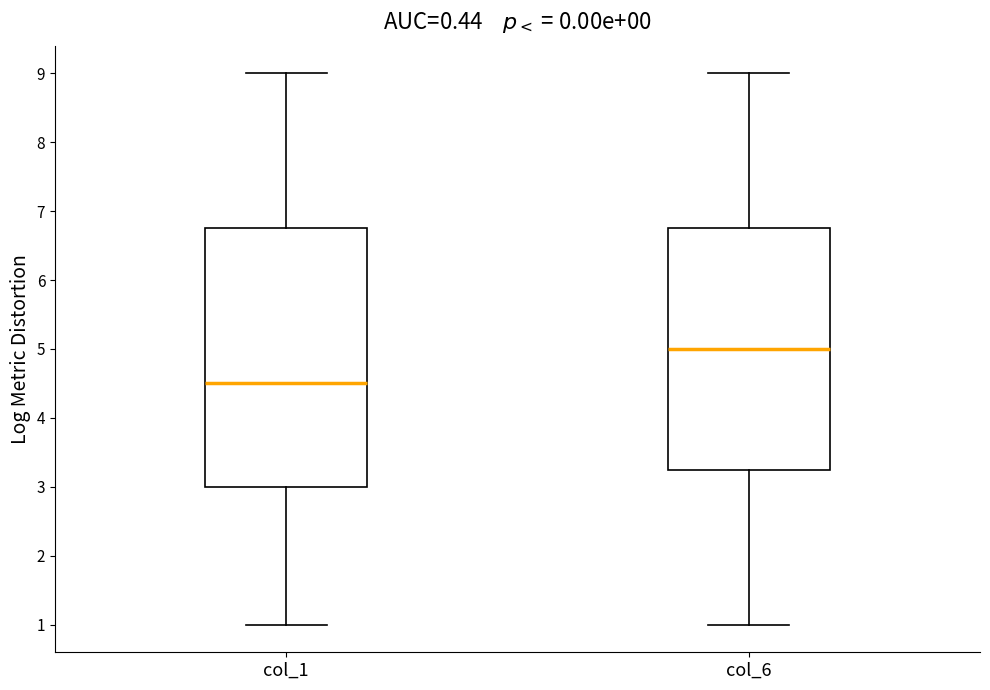

Which box has the highest median line?

col_6